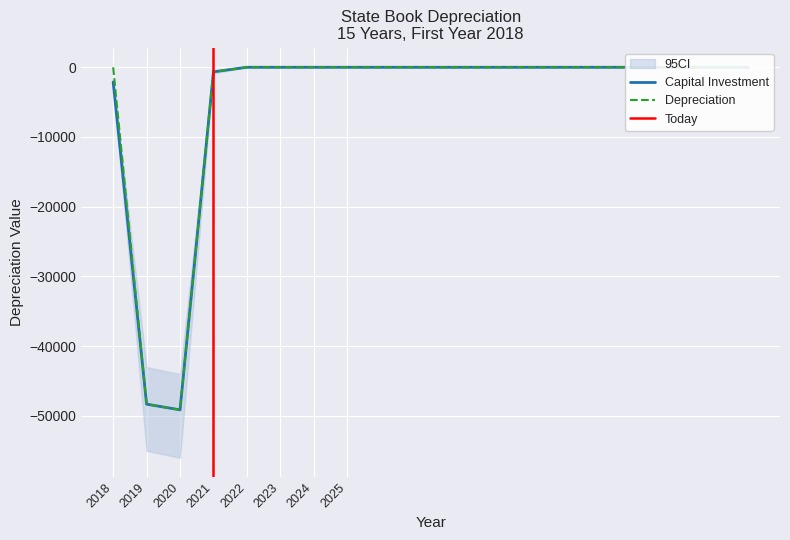

What is the minimum value shown in the chart?

-49127.6